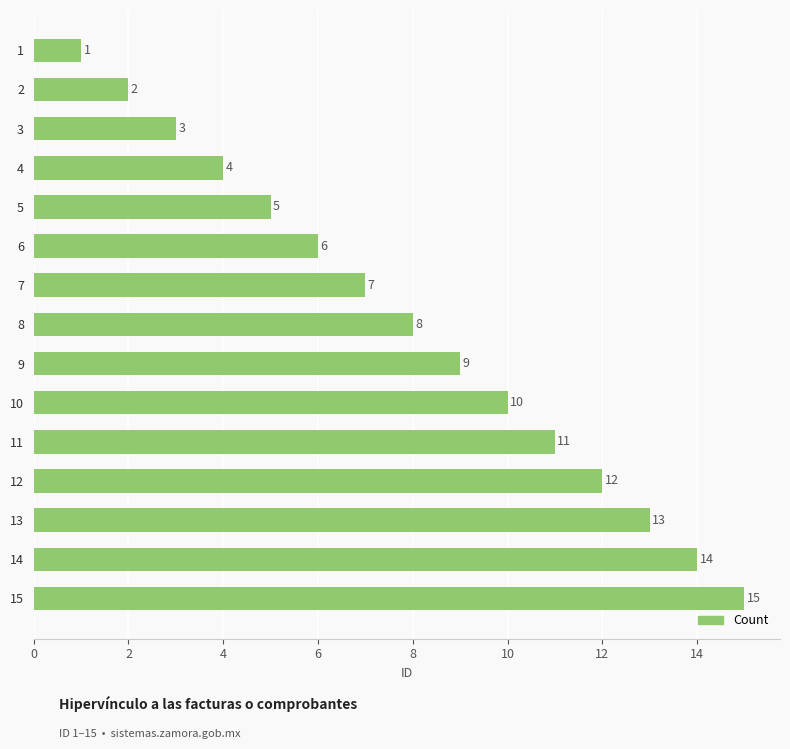

What is the difference between the second highest and minimum values?

13